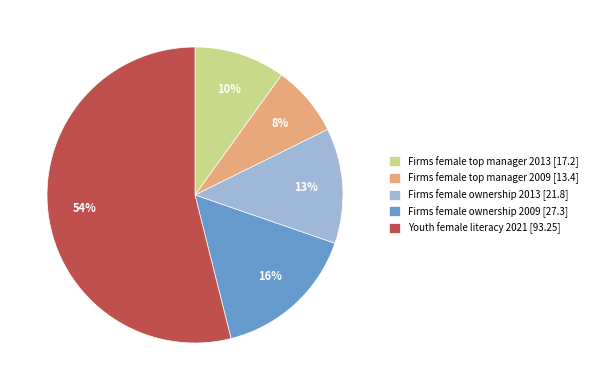

Which slice represents more than half of the pie?

Youth female literacy 2021 [93.25]